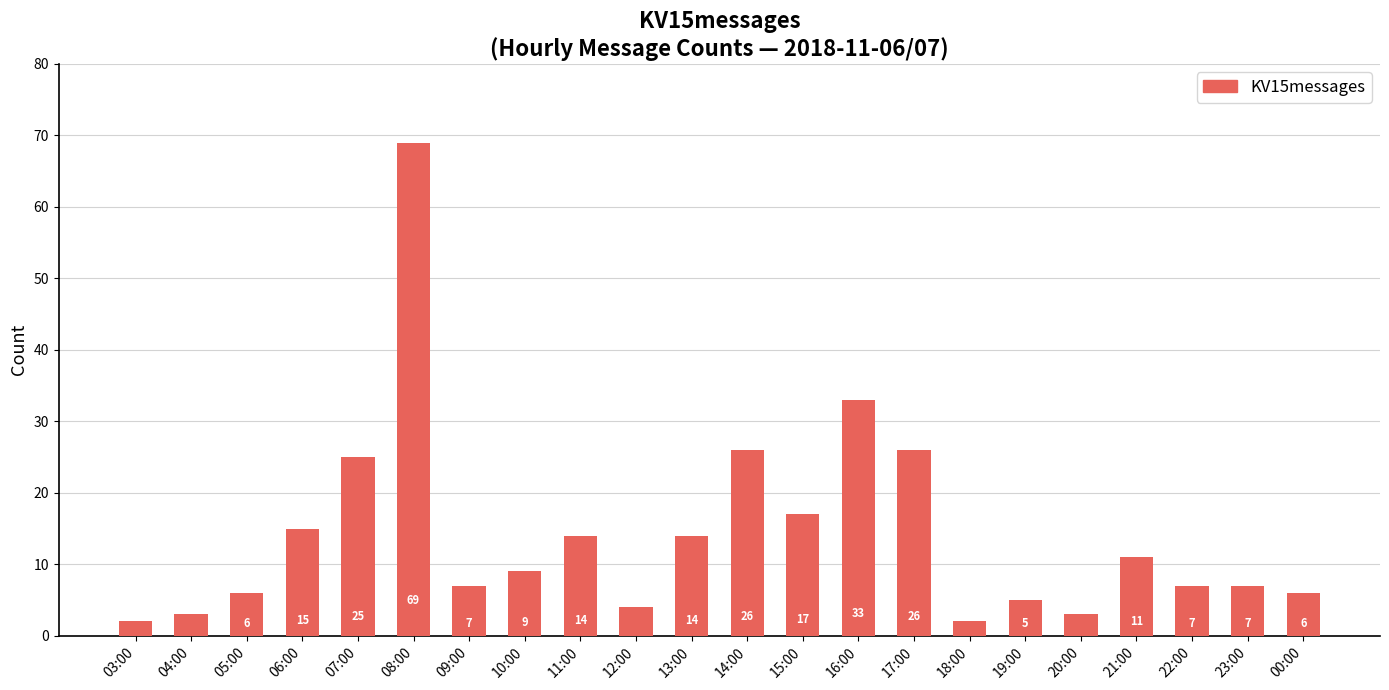

Where is the data nearest to the value 35?

16:00